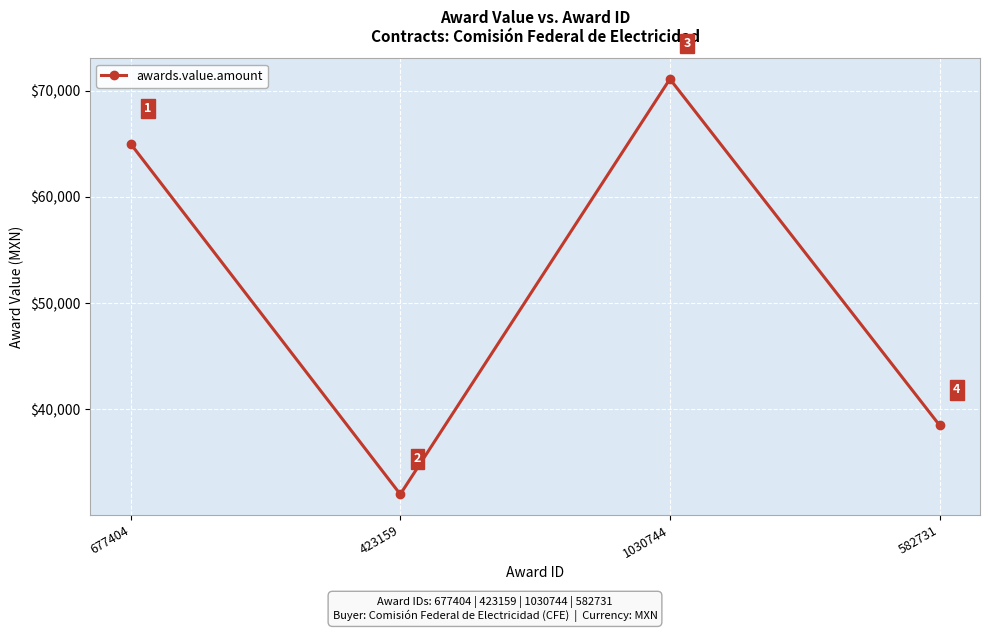

Reading left to right, list all the values displayed in this chart.

65000	32000	71100	38500